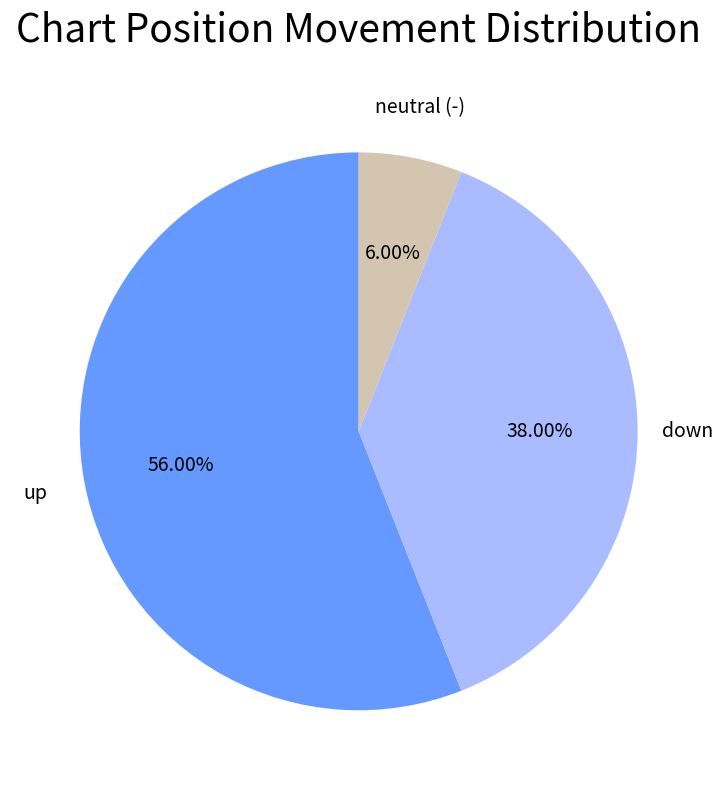

What is the ratio of the value at up to the value at neutral (-)?

9.3